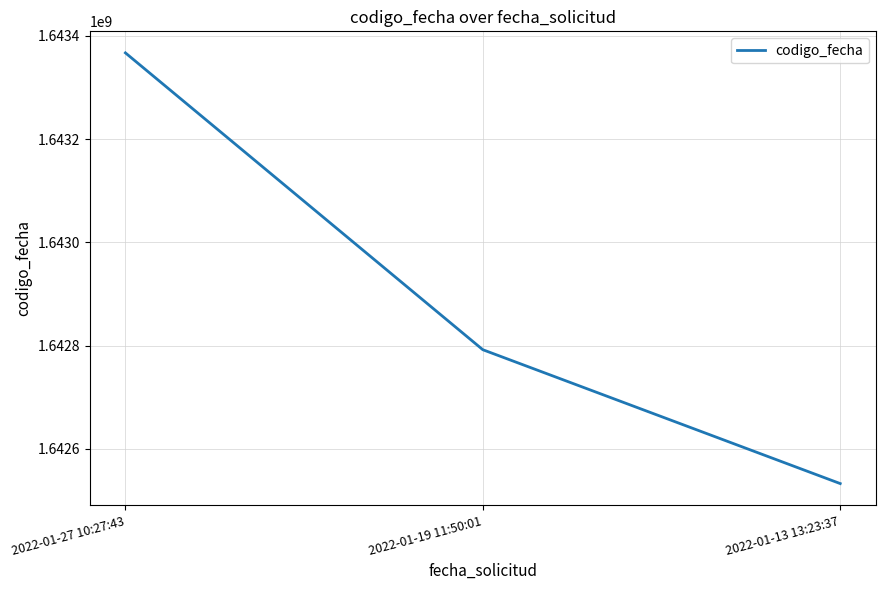

List the labels in order of value, smallest first.

2022-01-13 13:23:37, 2022-01-19 11:50:01, 2022-01-27 10:27:43